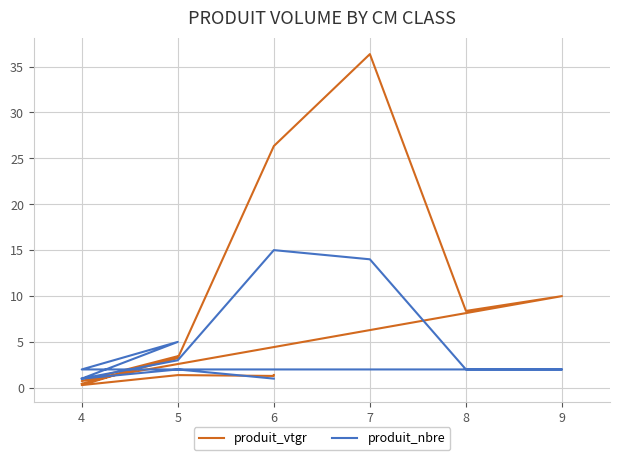

True or false: produit_vtgr has more than 1 points higher than both neighbors.

True